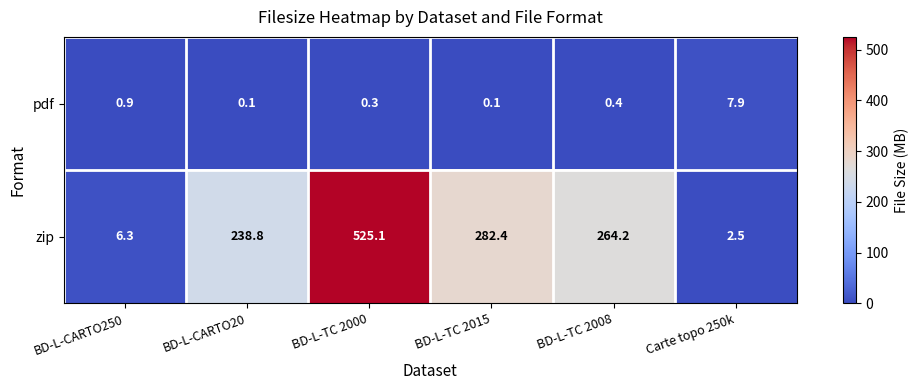

The zip series shows 238.8 at BD-L-CARTO20. True or false?

True